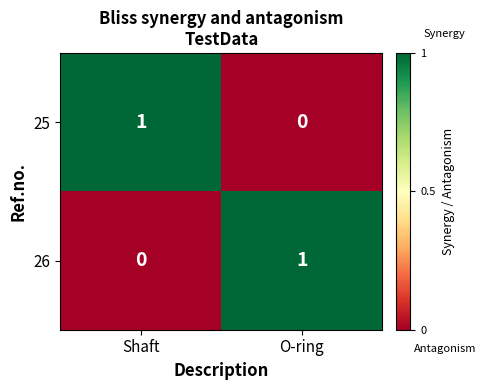

List the labels in order of 25 value, largest first.

Shaft, O-ring